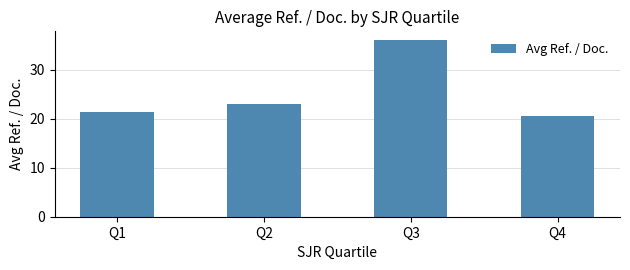

List the labels in order of value, largest first.

Q3, Q2, Q1, Q4